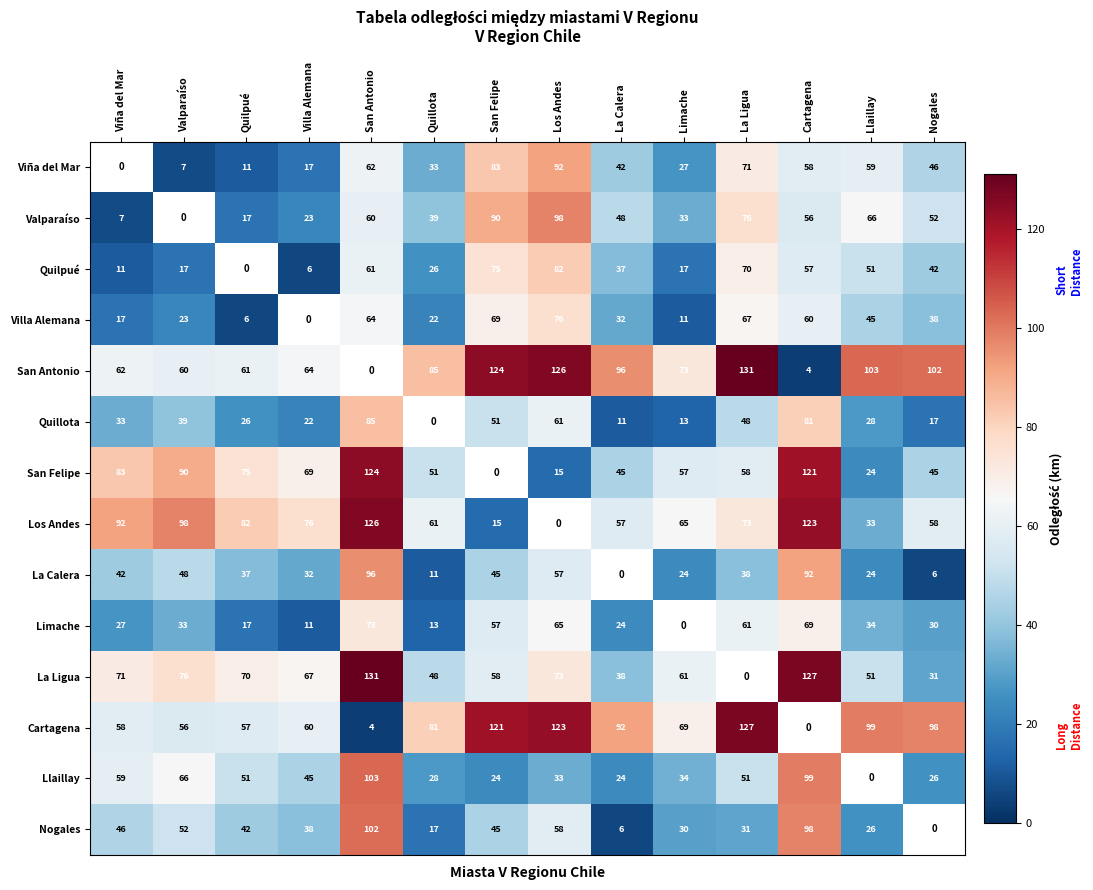

Count the number of categories in the chart.

14